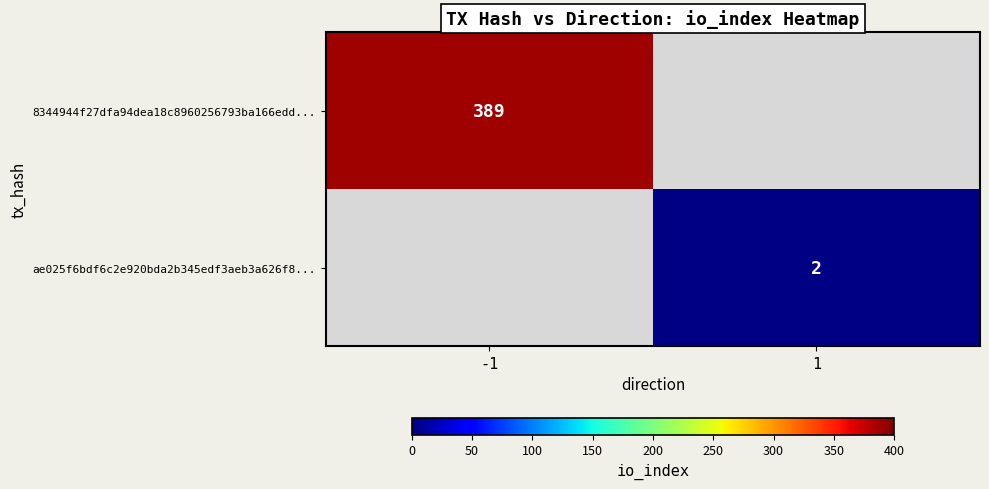

Is it true that 8344944f27dfa94dea18c8960256793ba166edd... equals 389 at -1?

True